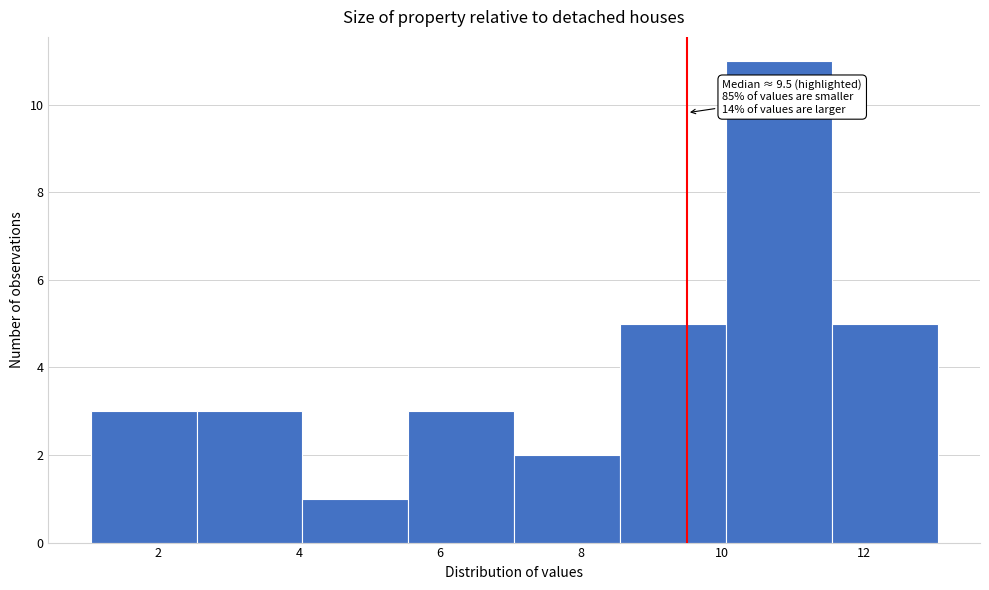

Which range on the x-axis has the tallest bar?

10.05 to 11.55